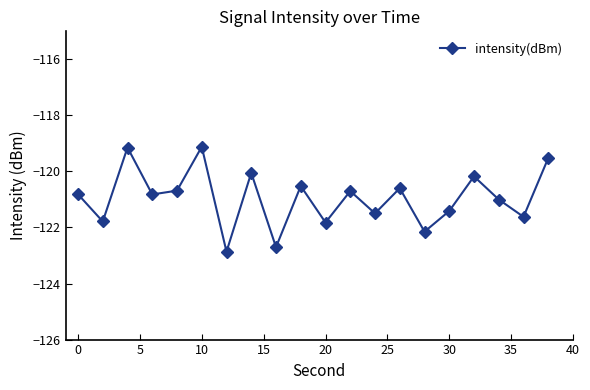

What is the difference between the maximum and minimum values?

3.7